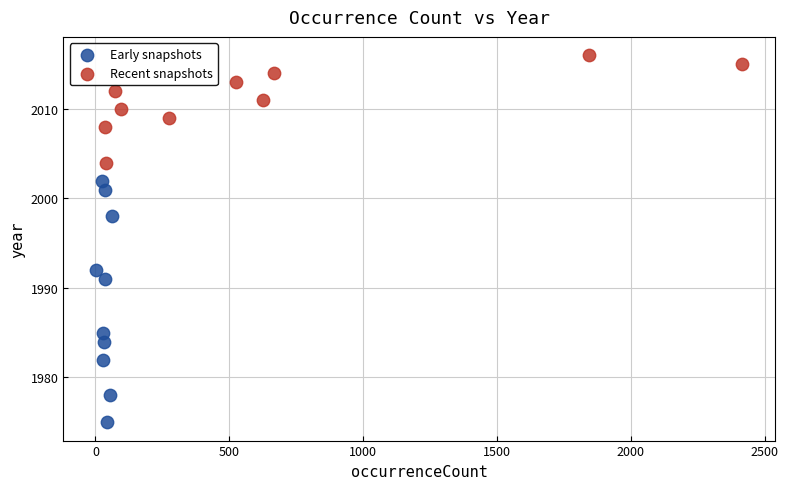

Which series reaches the minimum Y coordinate?

Early snapshots